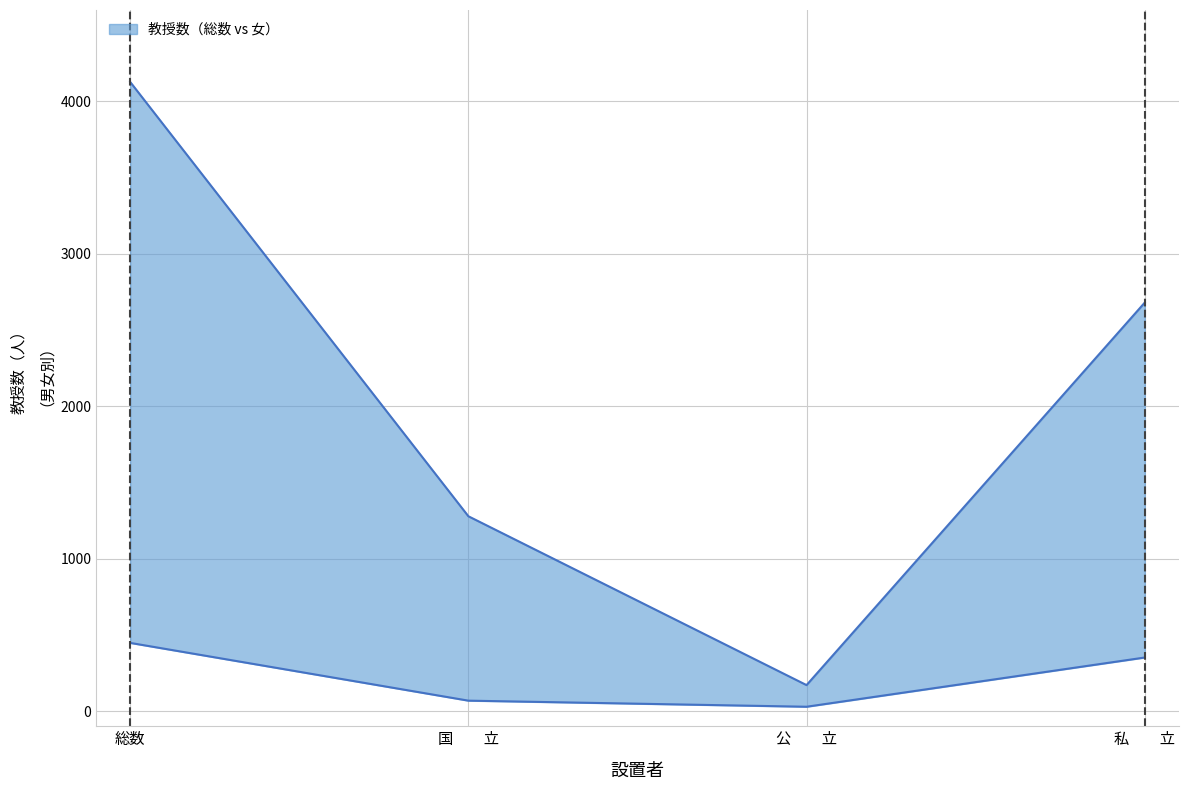

Does the chart display data point markers on the line(s)?

No